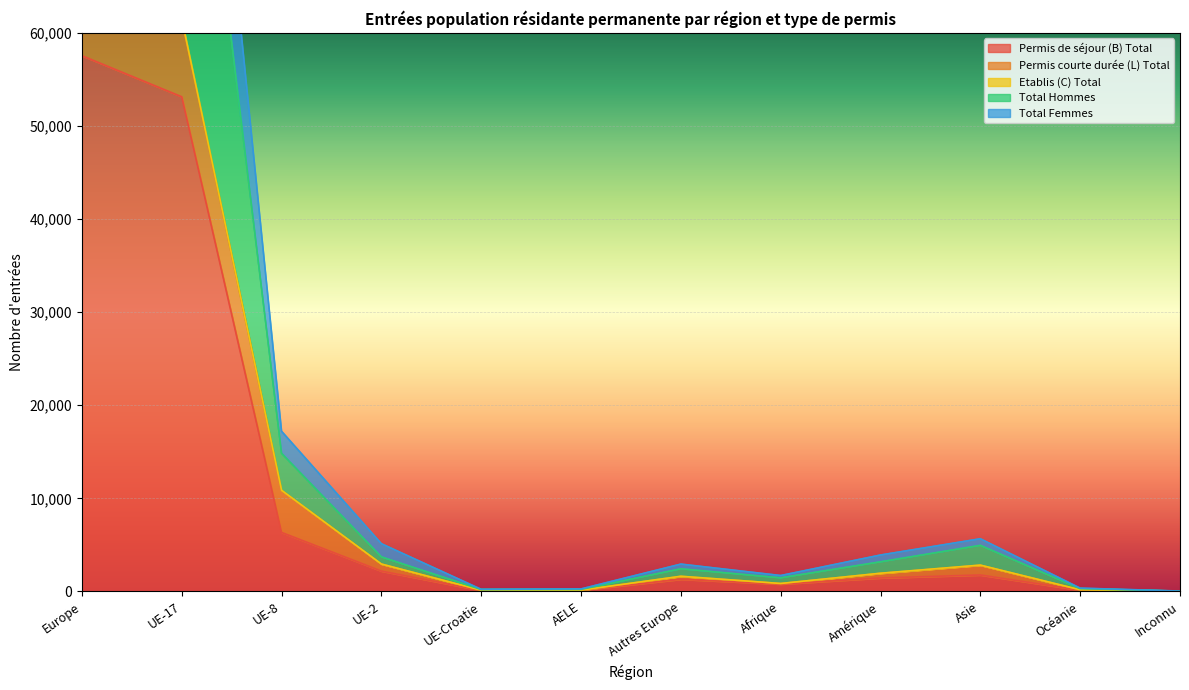

At which label is Etablis (C) Total closest to 59523?

UE-17